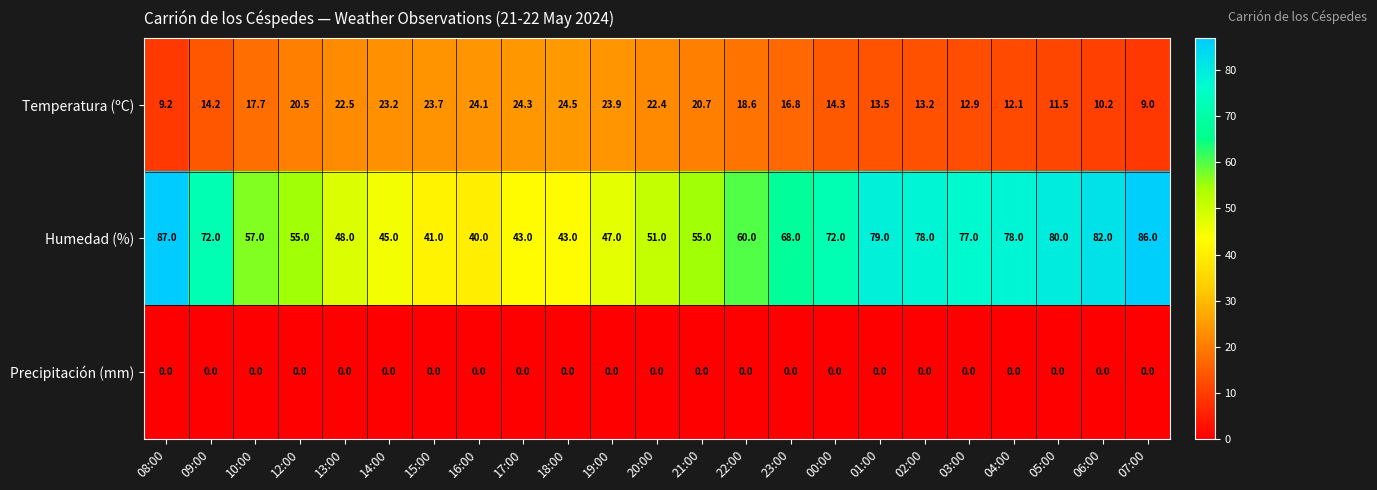

The value of Humedad (%) at 19:00 is 47.0. True or false?

True